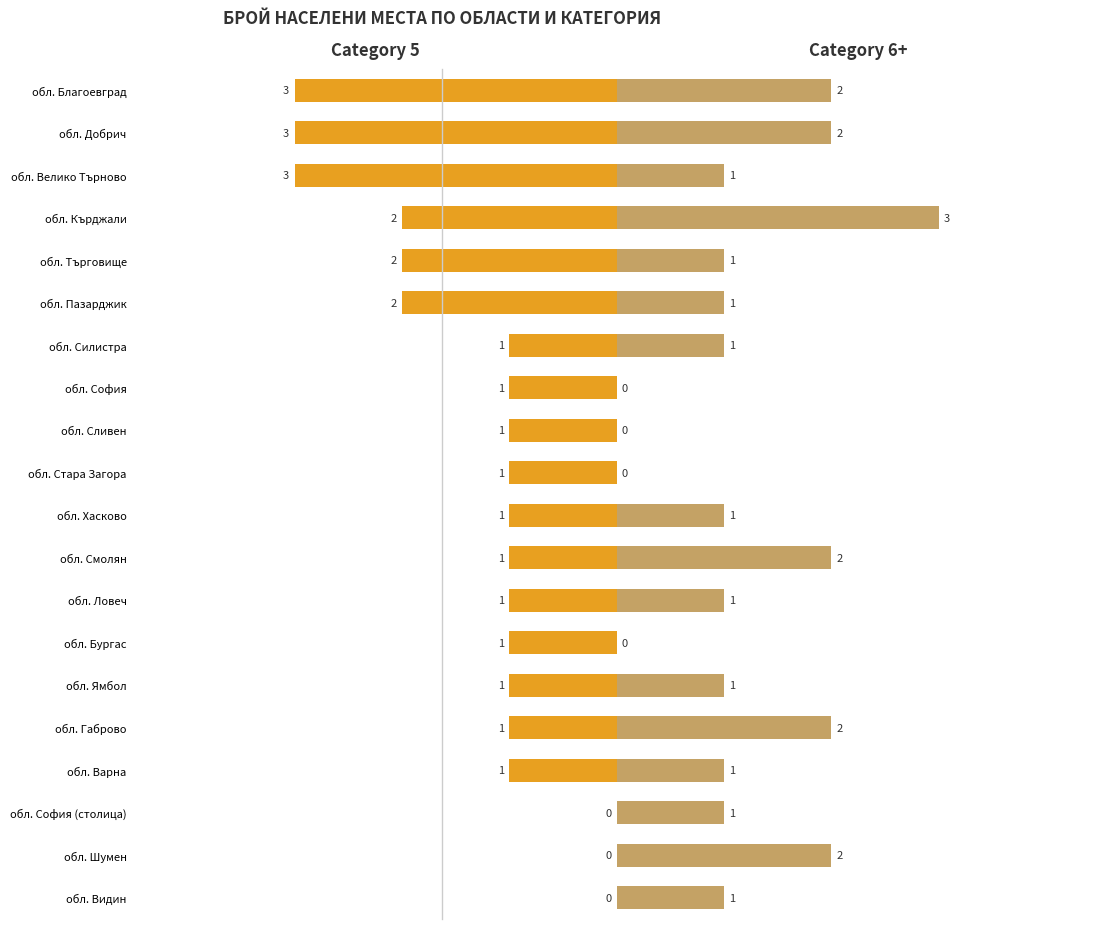

Which series changed the most between обл. Силистра and обл. Бургас?

Брой (с., Category 6+)